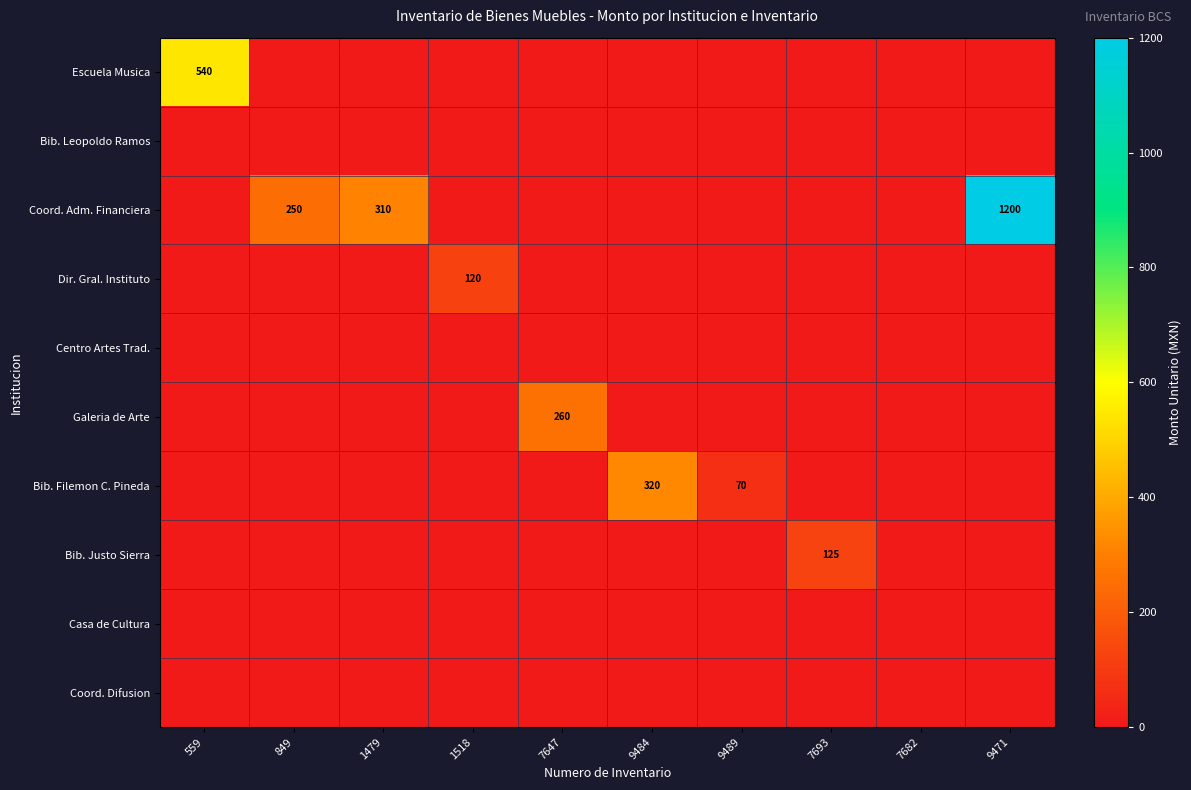

True or false: Coord. Adm. Financiera has a value of -627 at 7693.

False